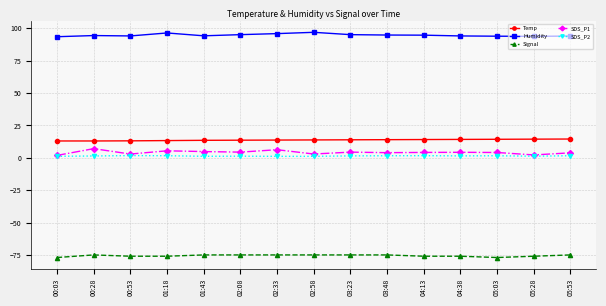

Count the number of data series in this chart.

5